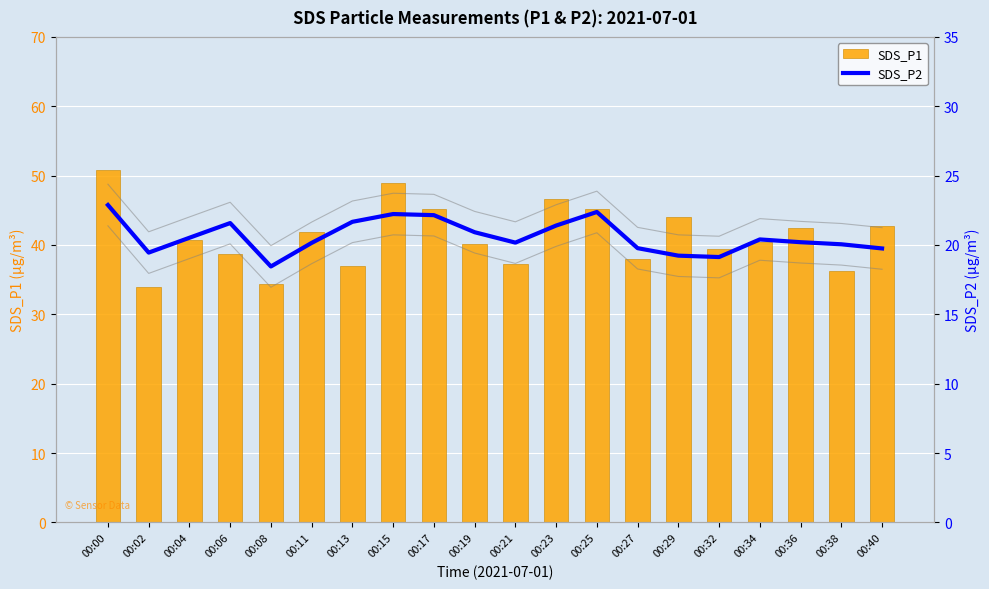

Where does the SDS_P2 series first go above 20?

00:00